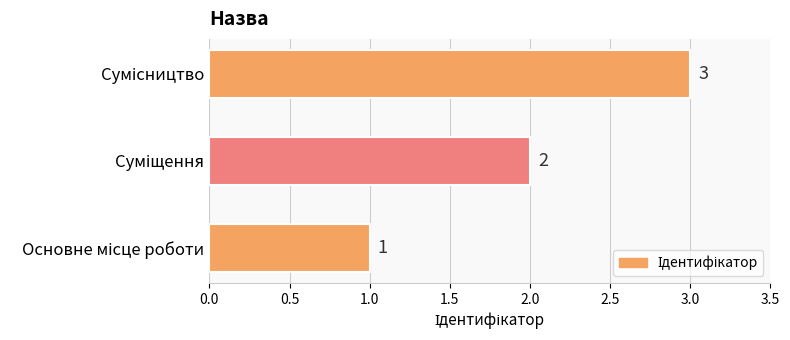

Count the values in the range 1 to 3.

3